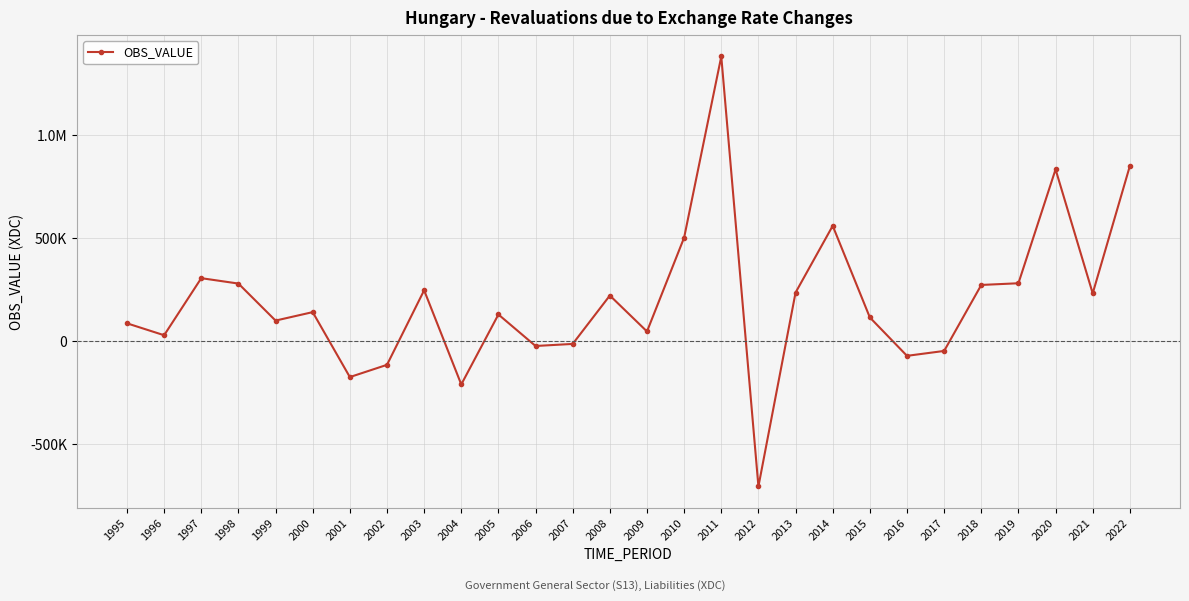

What is the sum of all values?

5474083.0